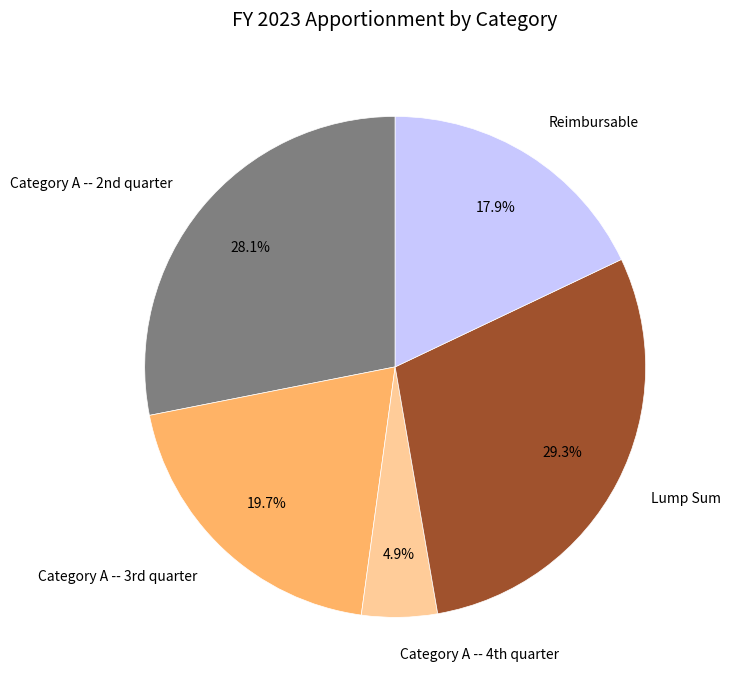

Is there a majority slice in this chart?

No